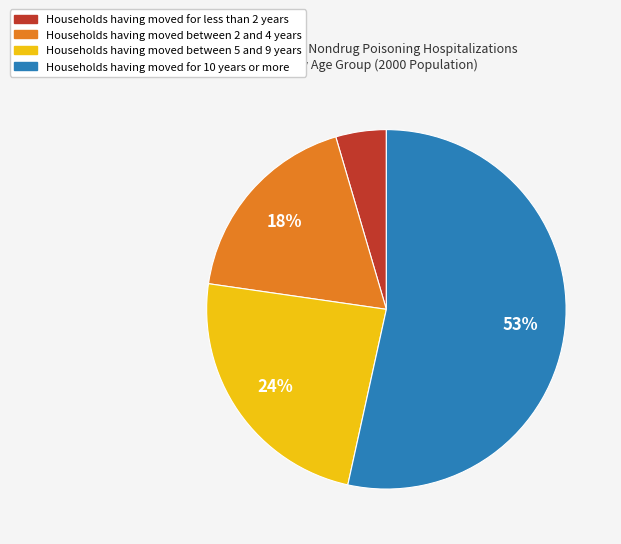

To the nearest percent, what is the combined percentage of Households having moved between 2 and 4 years and Households having moved between 5 and 9 years?

42%